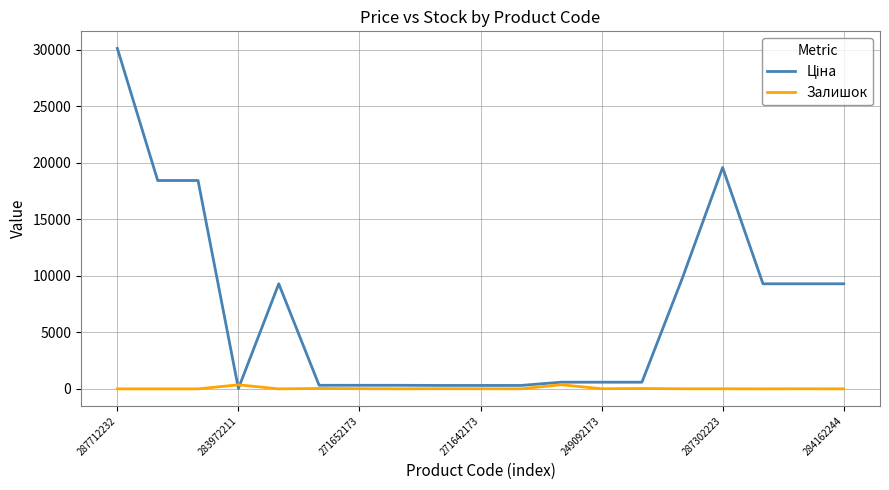

What is the maximum value shown in the chart?

30102.8